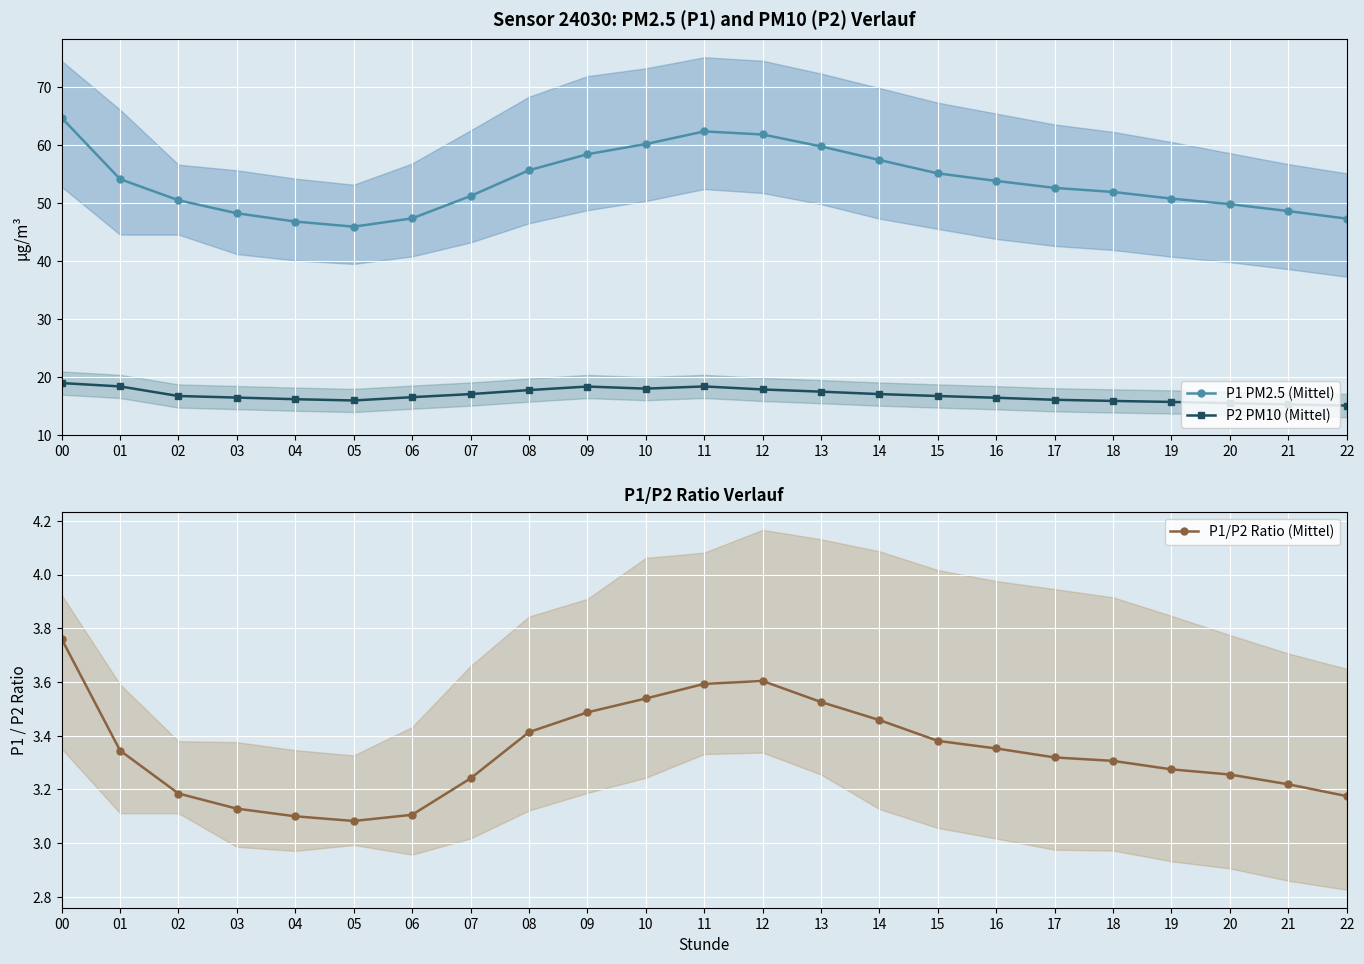

Between 17 and 21, which series saw the biggest shift?

P1 PM2.5 (Mittel)